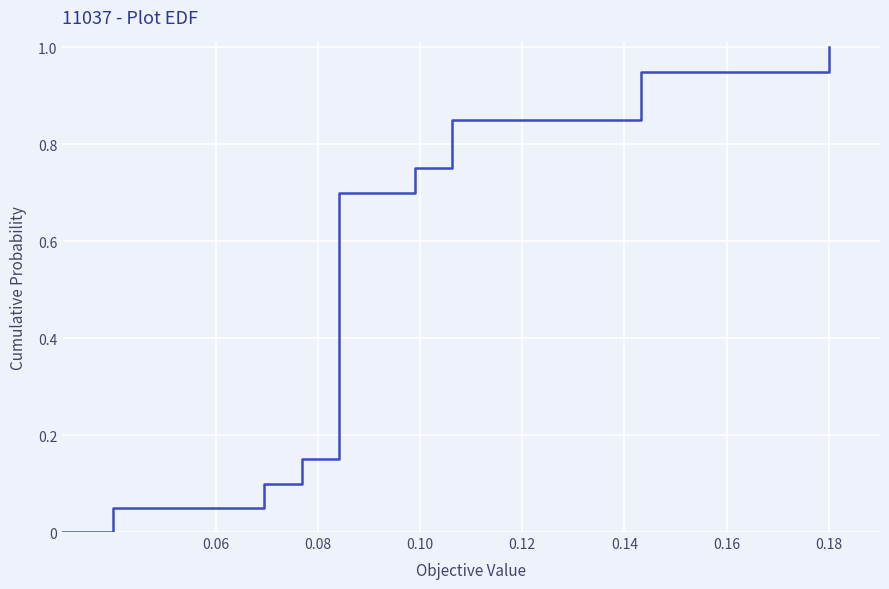

What is the maximum value shown in the chart?

1.0